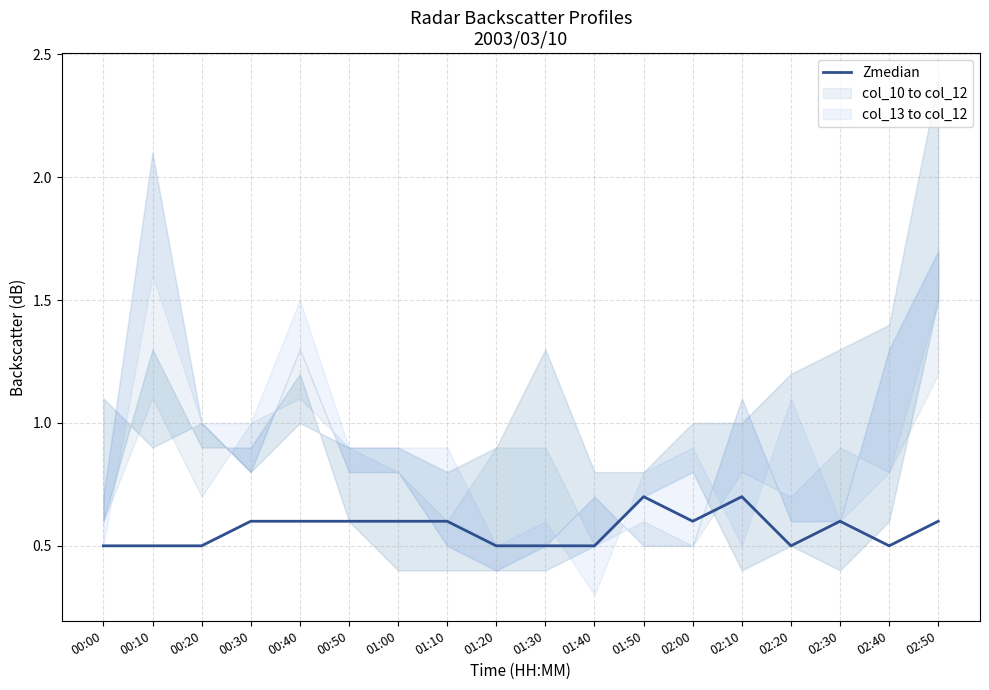

Count the values in the range 0 to 1.

18